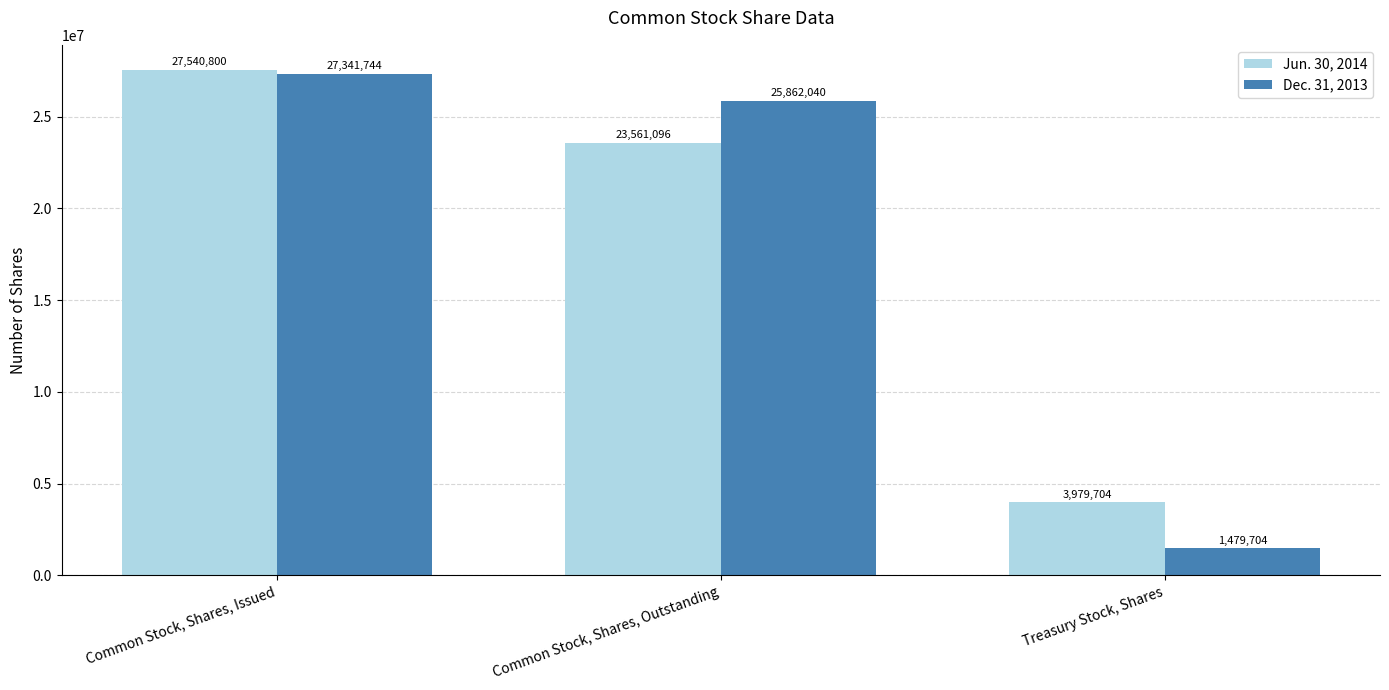

Which series changed the most between Common Stock, Shares, Issued and Treasury Stock, Shares?

Dec. 31, 2013